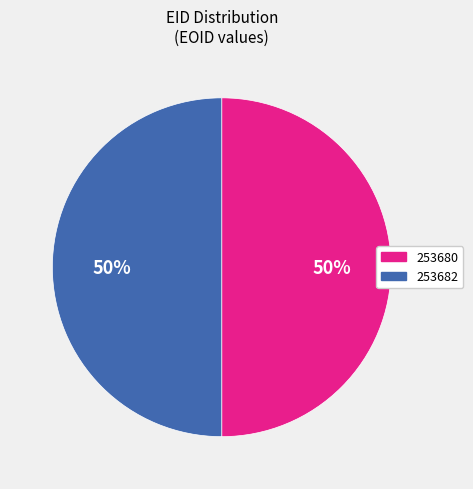

How many slices are in this pie chart?

2